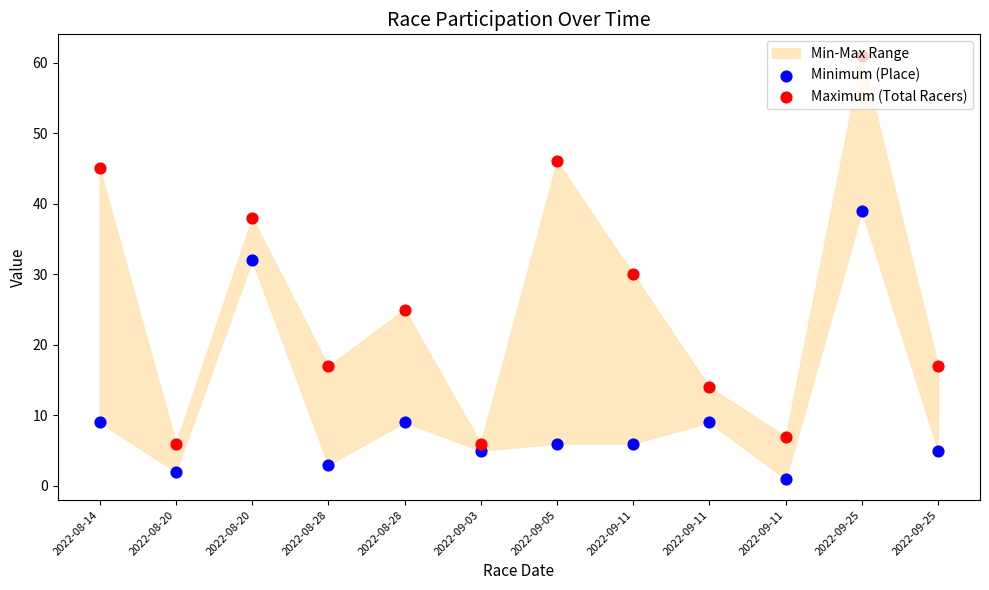

Which series has the largest total across all categories?

Maximum (Total Racers)